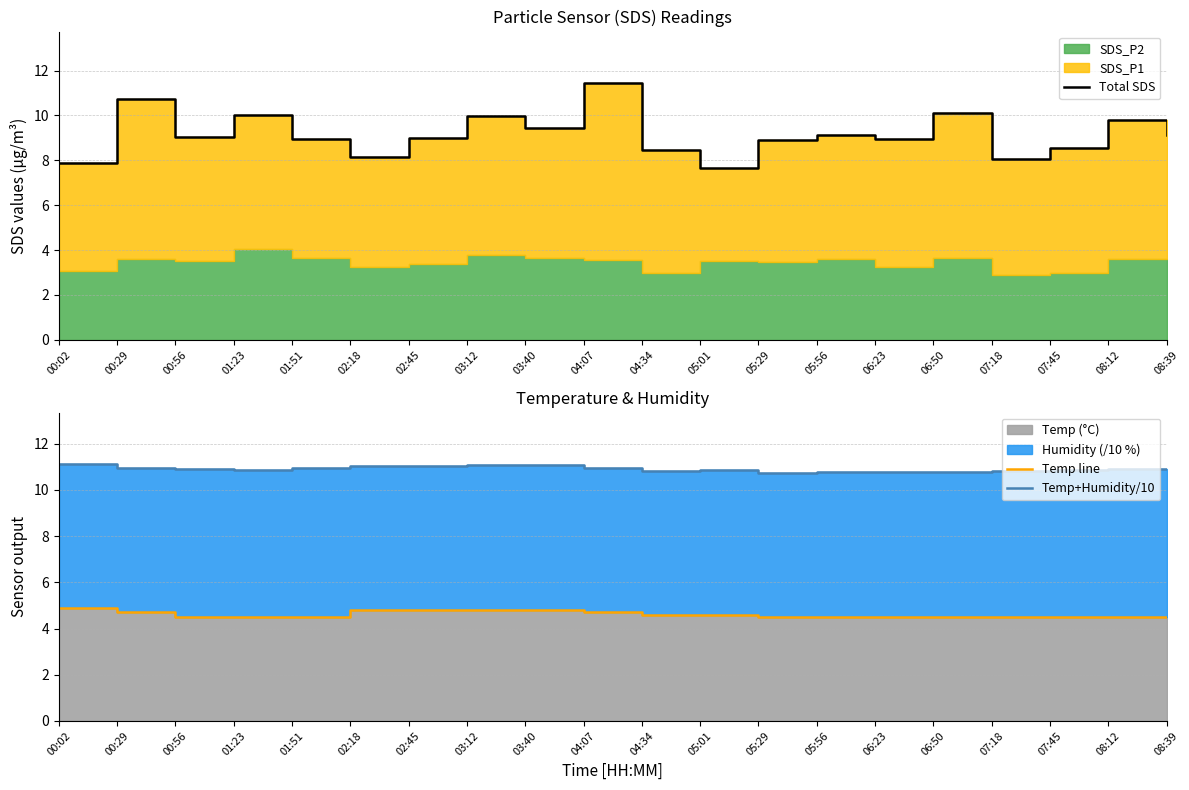

What is the sum of the Temp line values at 01:23 and 01:51?

9.0